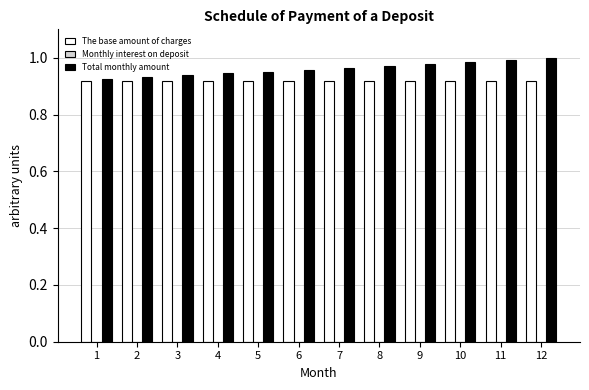

What is the sum of all Total monthly amount values?

11.5